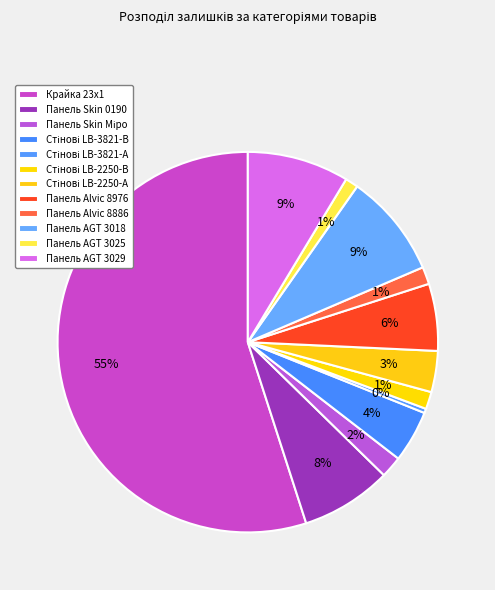

To the nearest percent, what portion does Панель Skin 0190 represent?

8%